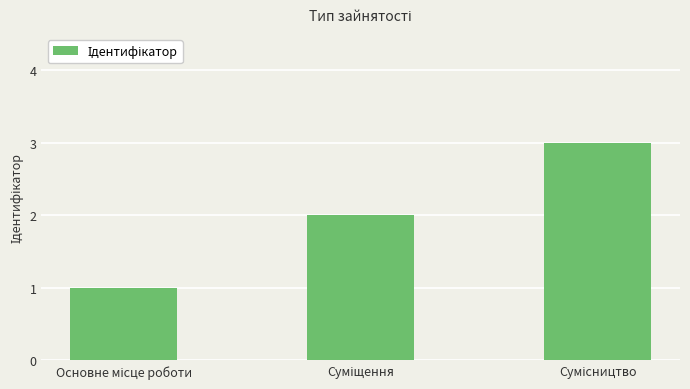

What is the greatest value displayed?

3